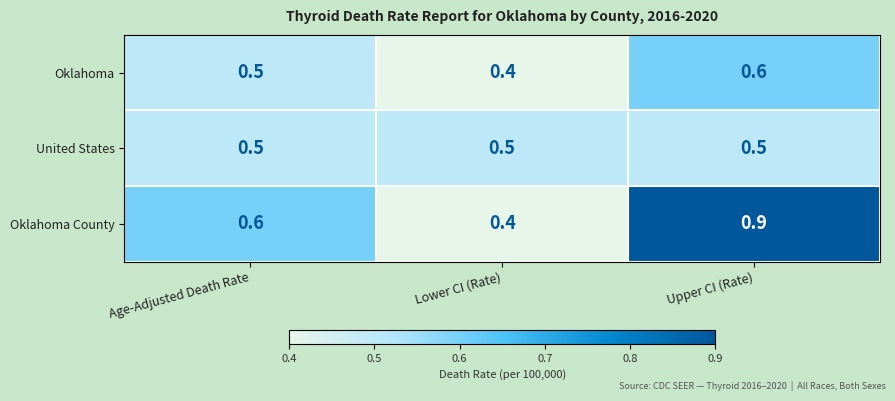

At which category is the sum across all series the highest?

Upper CI (Rate)